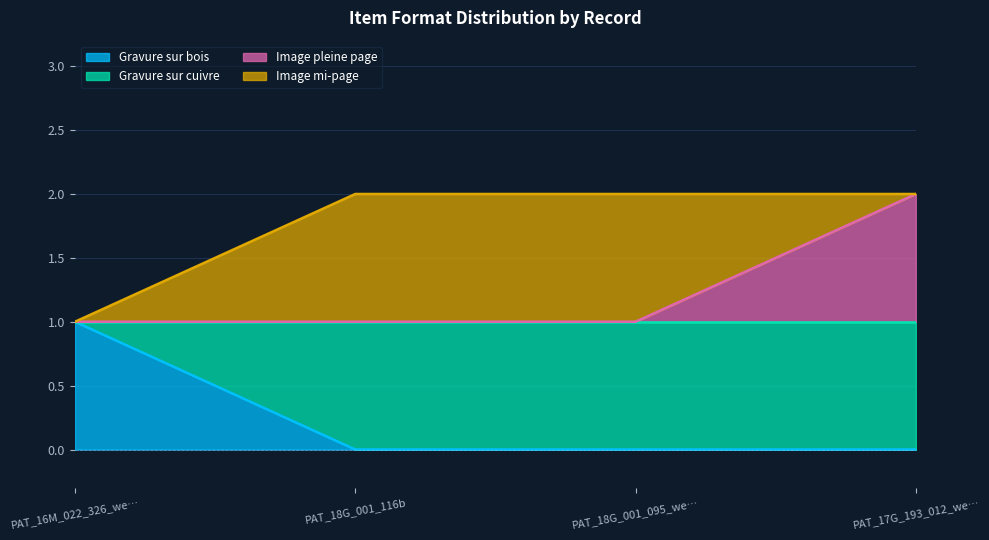

At which label does Gravure sur bois reach its peak?

PAT_16M_022_326_we…